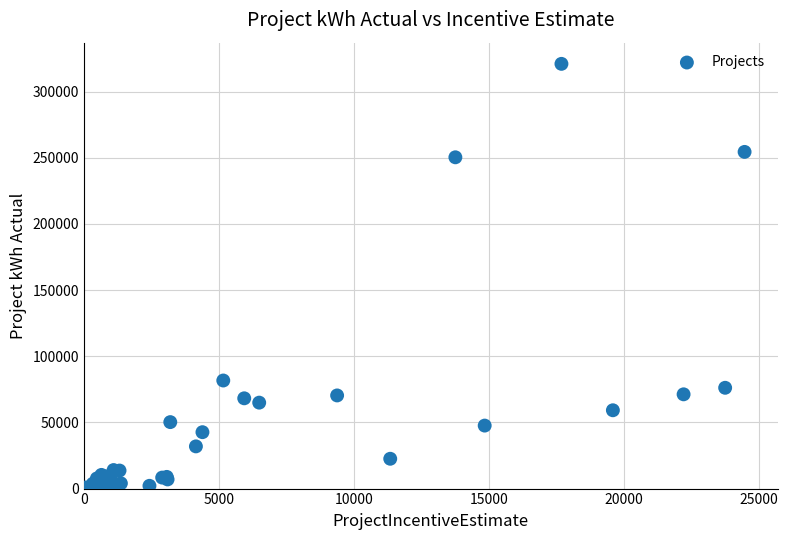

What Y value in the scatter plot is closest to 160911?

81679.7